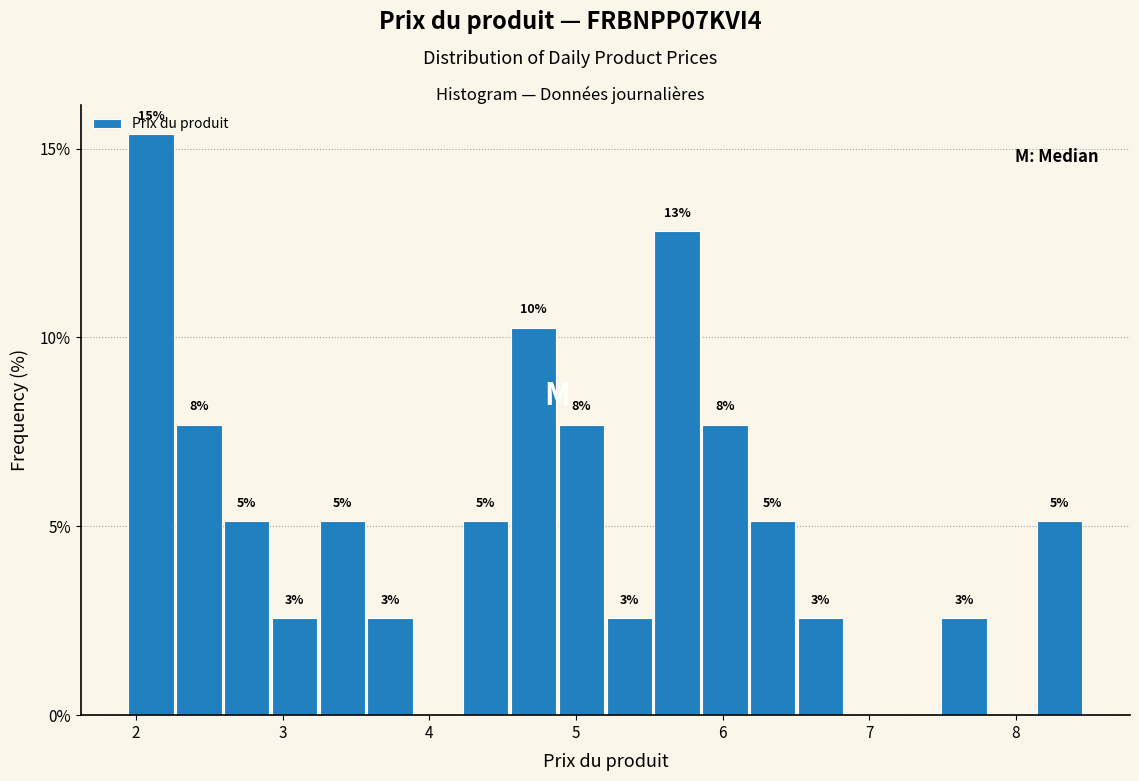

Around what value on the x-axis is the tallest bar? Give the approximate position of its centre, as read against the axis.

2.1